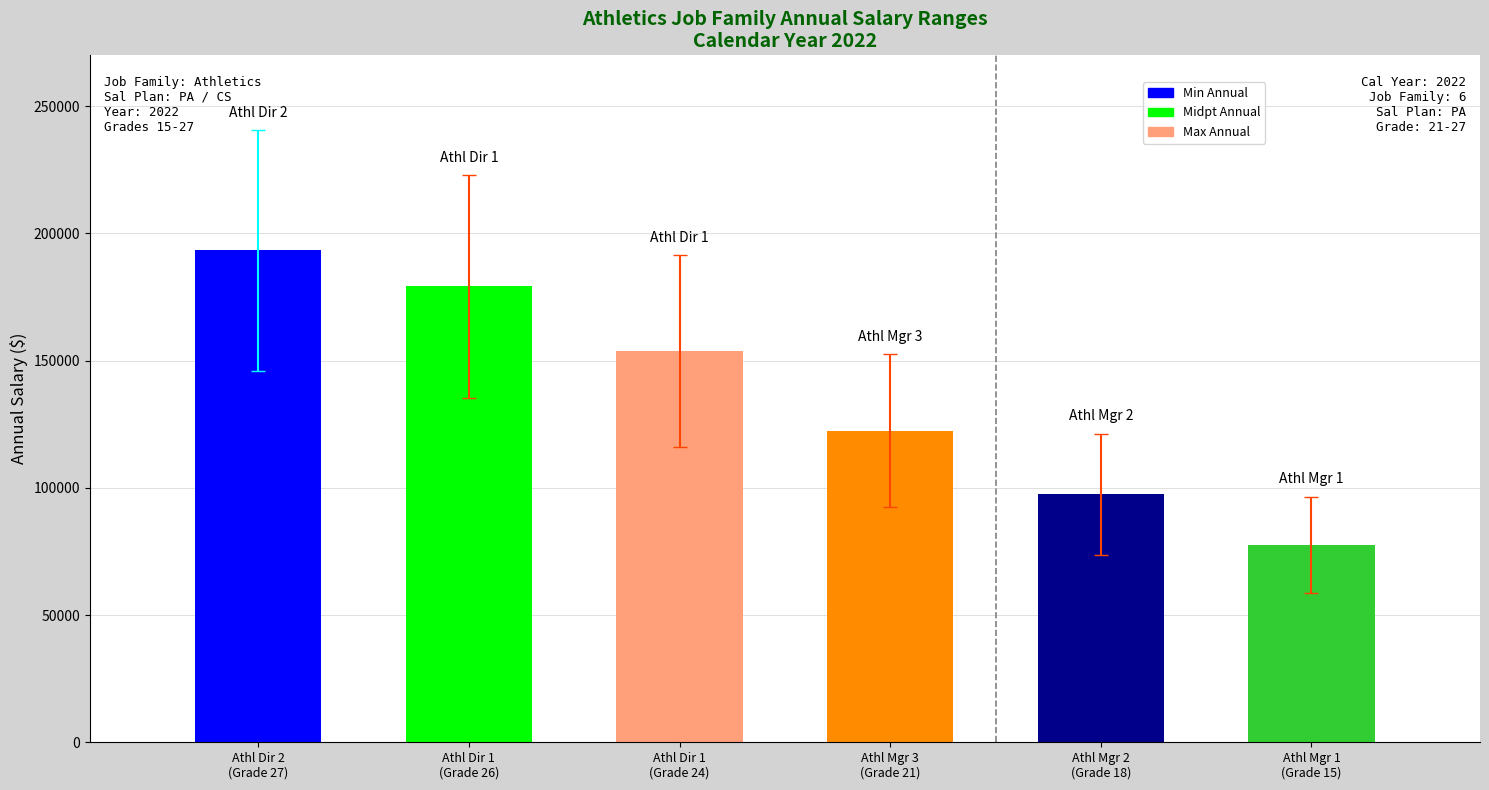

What is the smallest value displayed?

58538.2